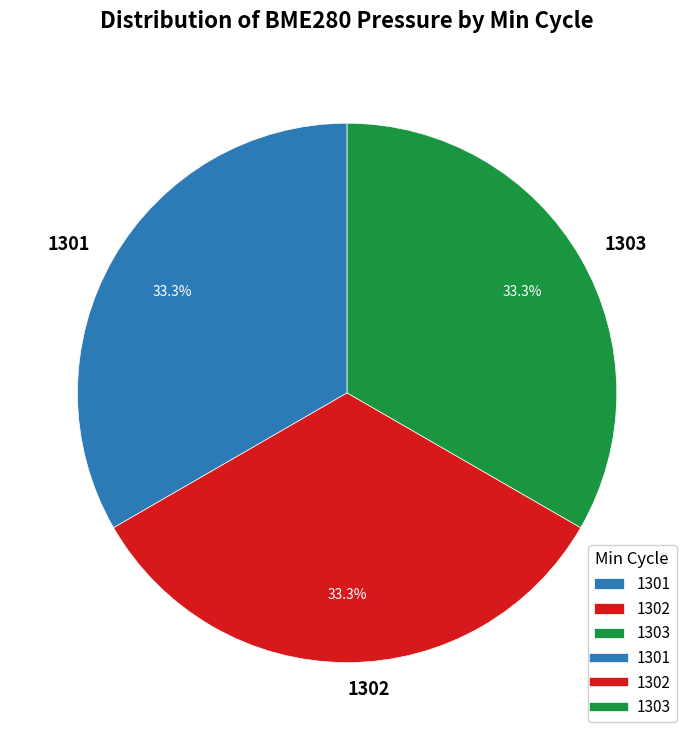

Is there a majority slice in this chart?

No